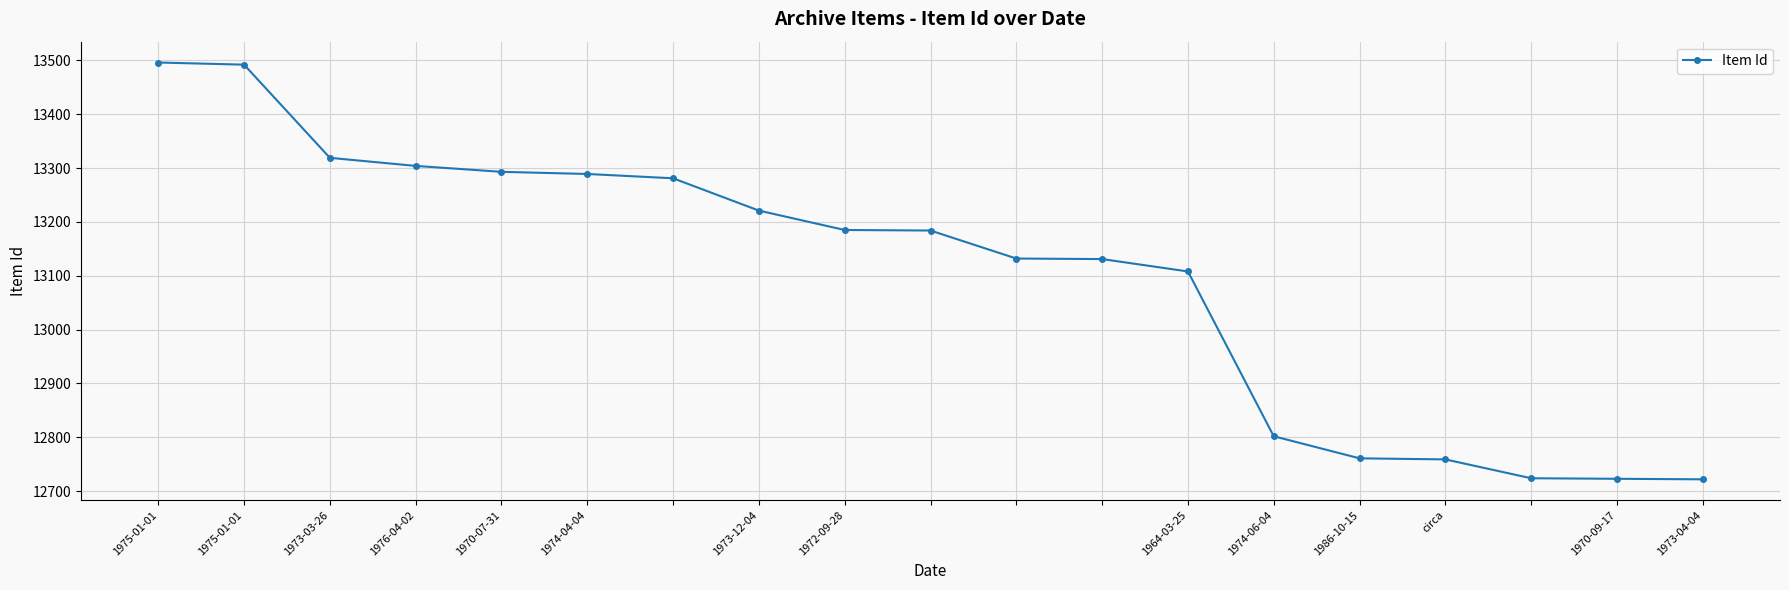

What is the minimum value shown in the chart?

12722